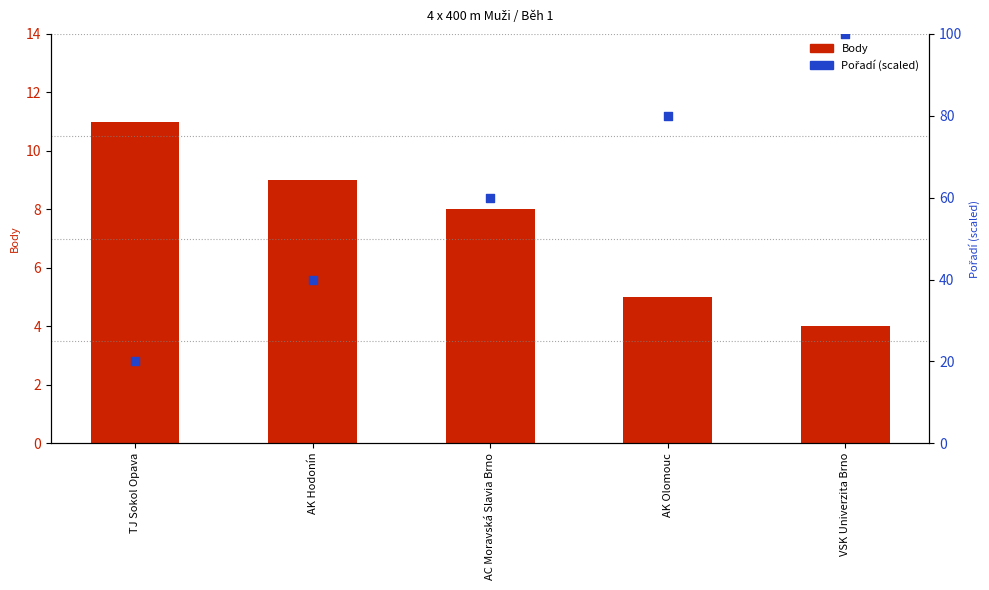

What are all the series names shown in the legend?

Body, Pořadí (scaled)